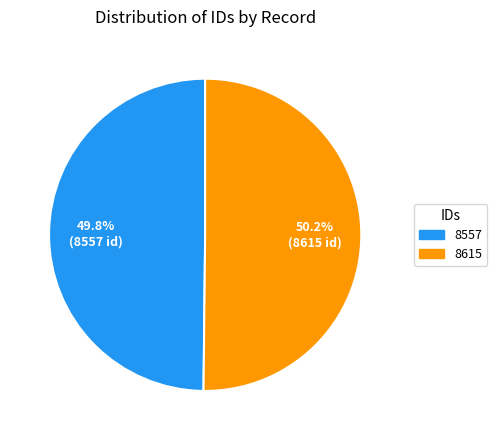

What percentage is NOT represented by 8615?

49.8%